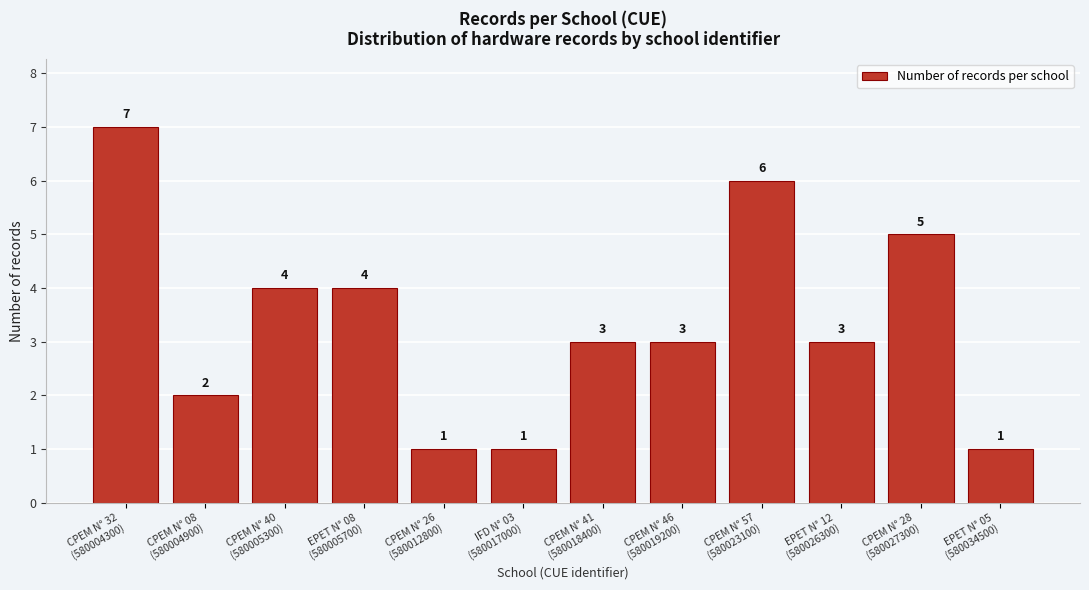

Reading right to left, extract all data points from this chart.

1	5	3	6	3	3	1	1	4	4	2	7